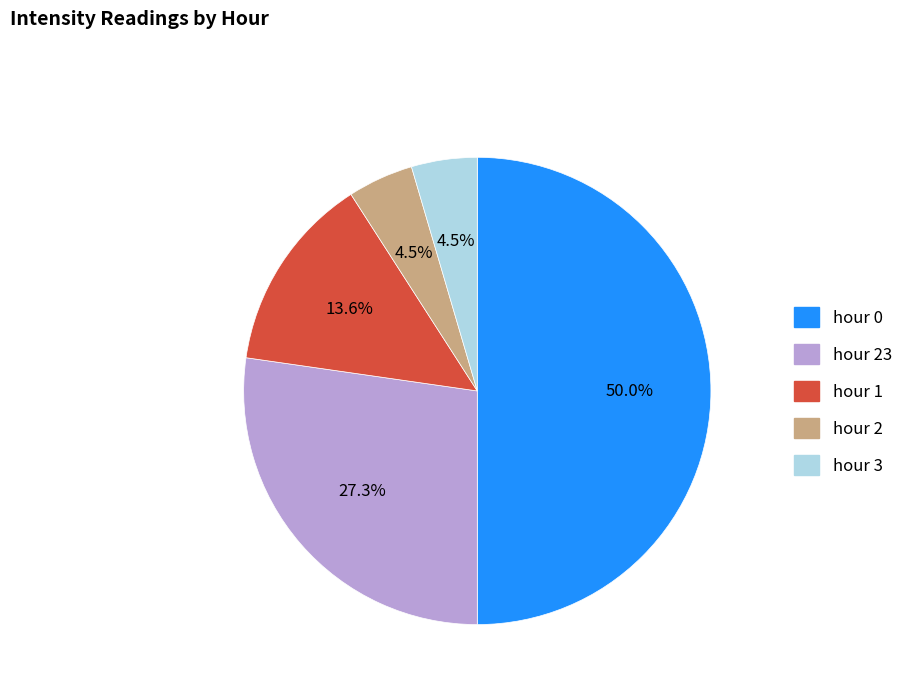

How many segments does this pie chart have?

5